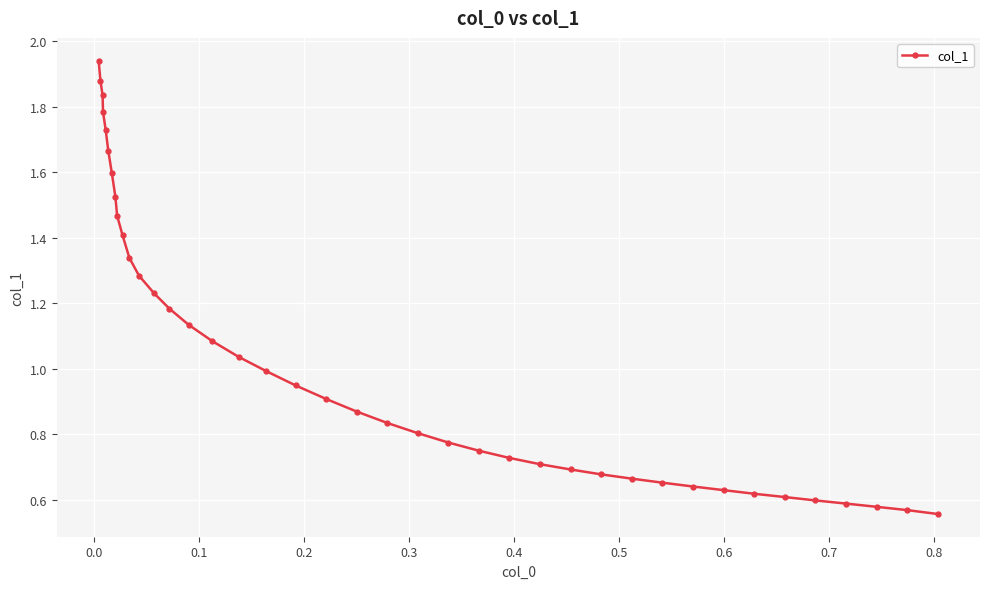

What is the sum of all values?

41.5